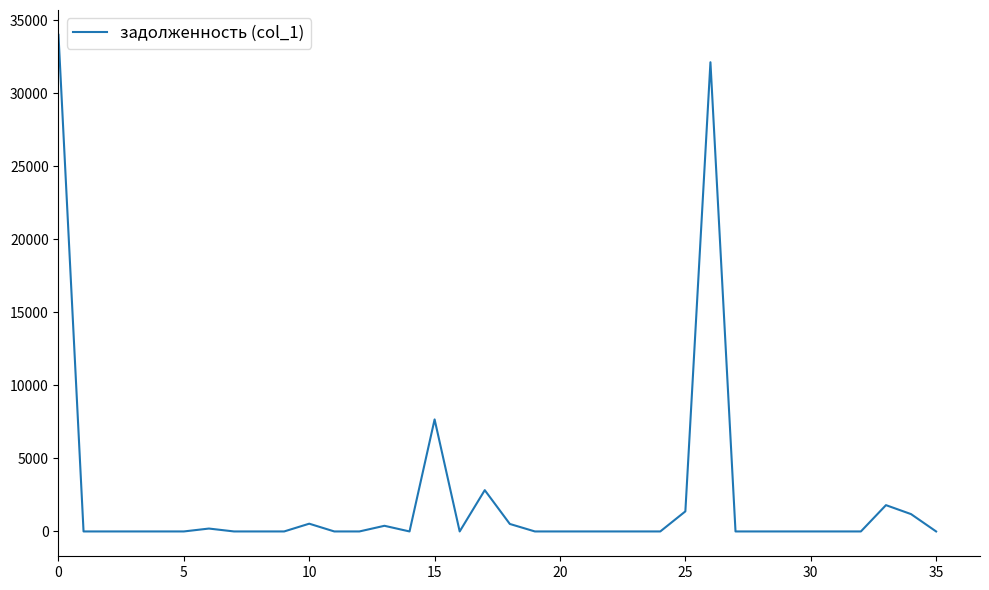

What is the maximum value shown in the chart?

33993.1